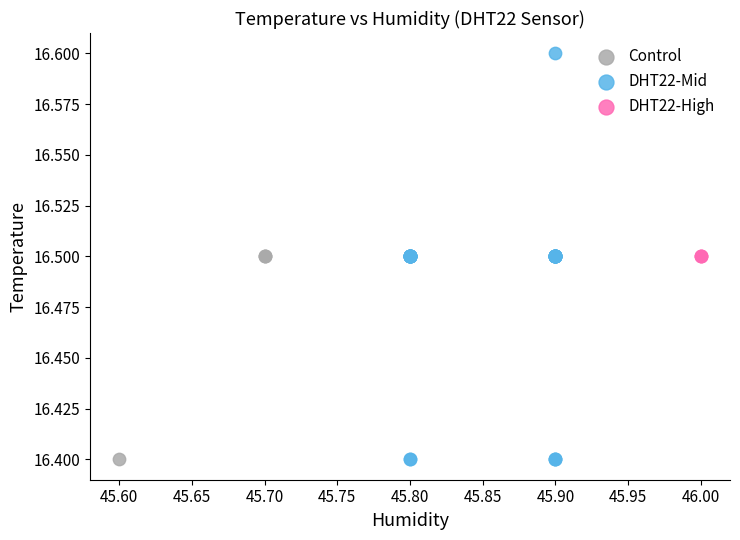

What are all the series names shown in the legend?

Control, DHT22-Mid, DHT22-High